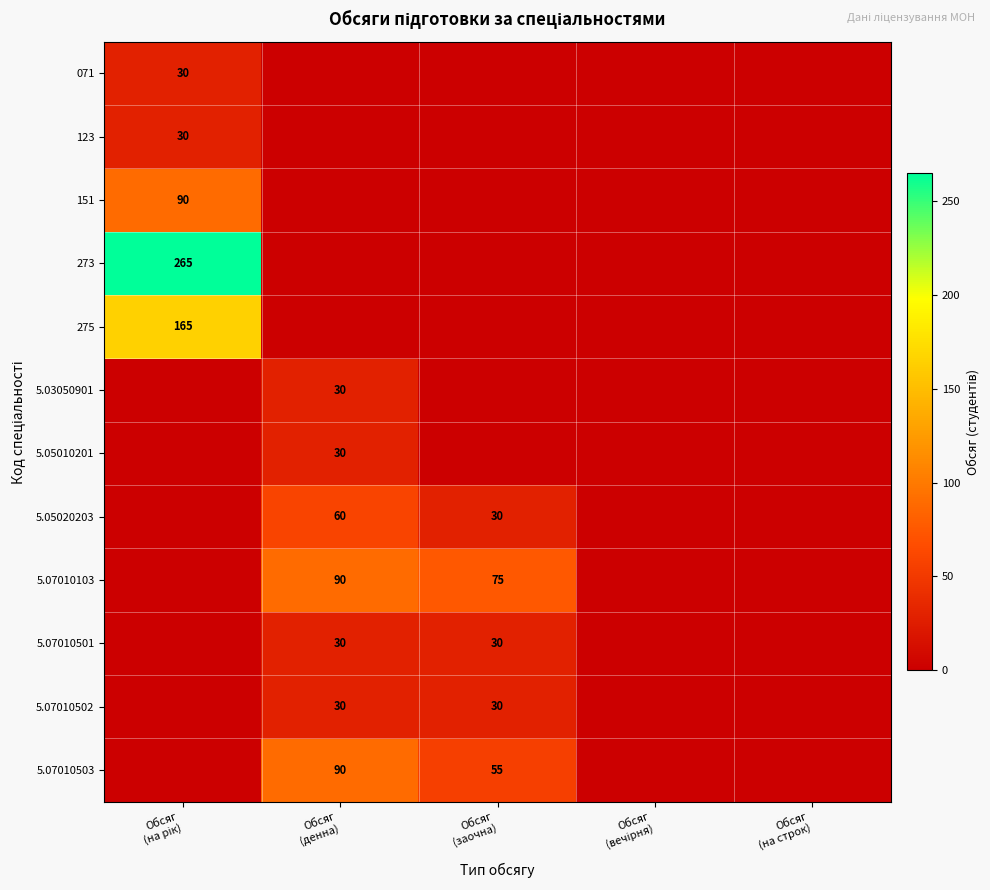

Which series has the largest range (max minus min)?

273